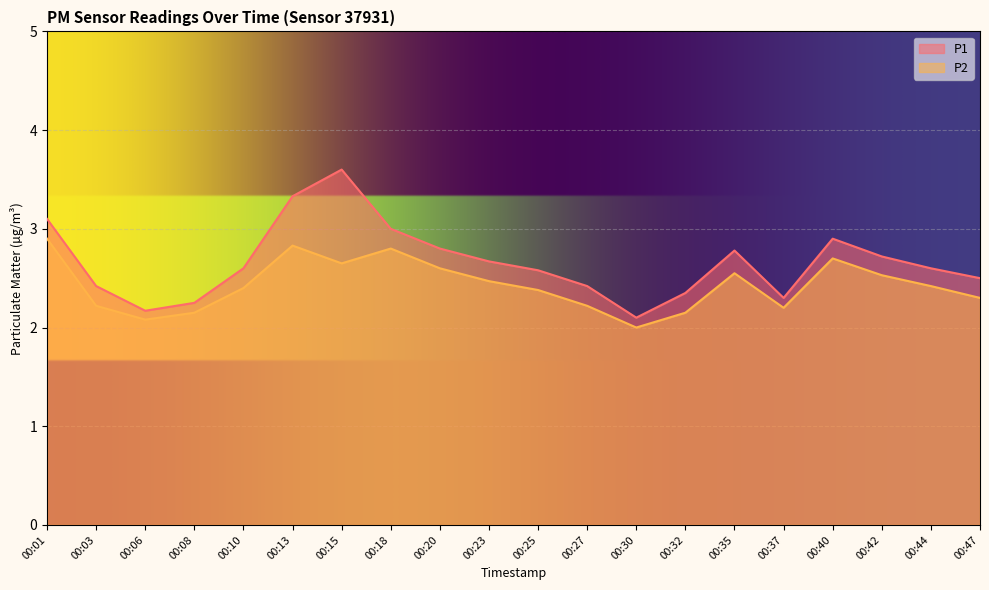

What is the greatest value displayed?

3.6